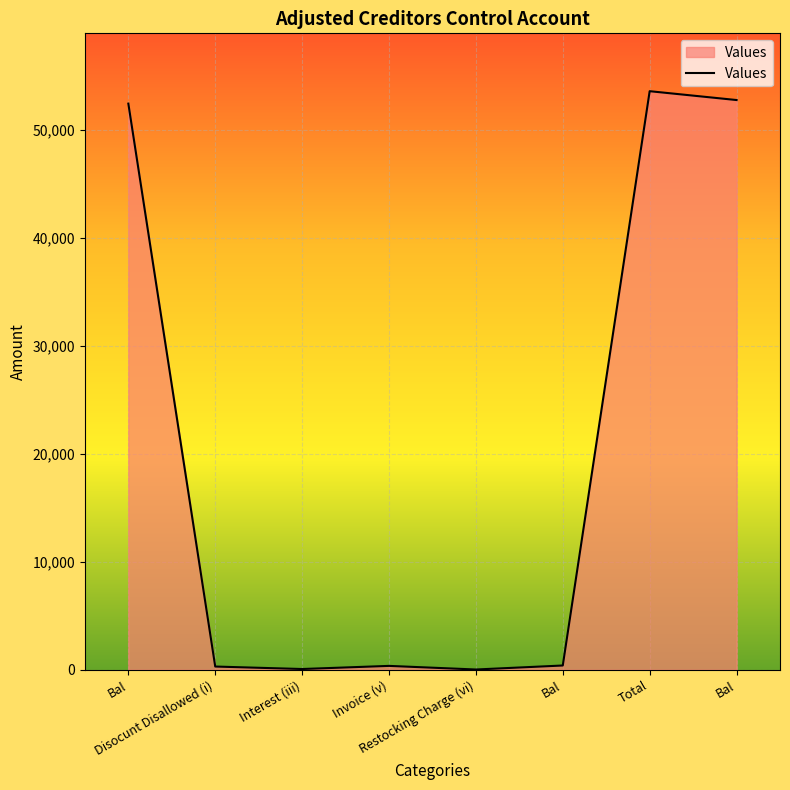

Which label corresponds to the largest value in the chart?

Total